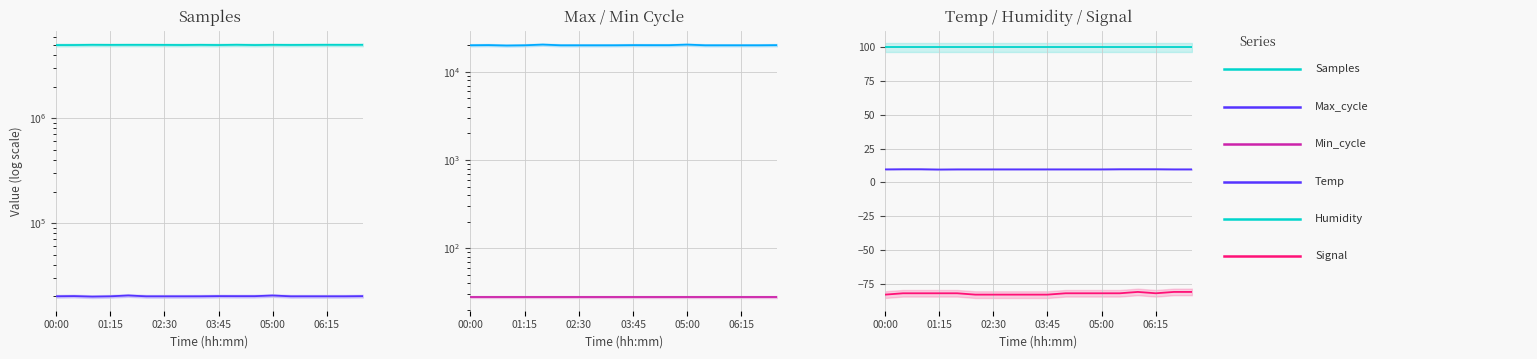

What is the label of the 2nd point from the left?

01:15